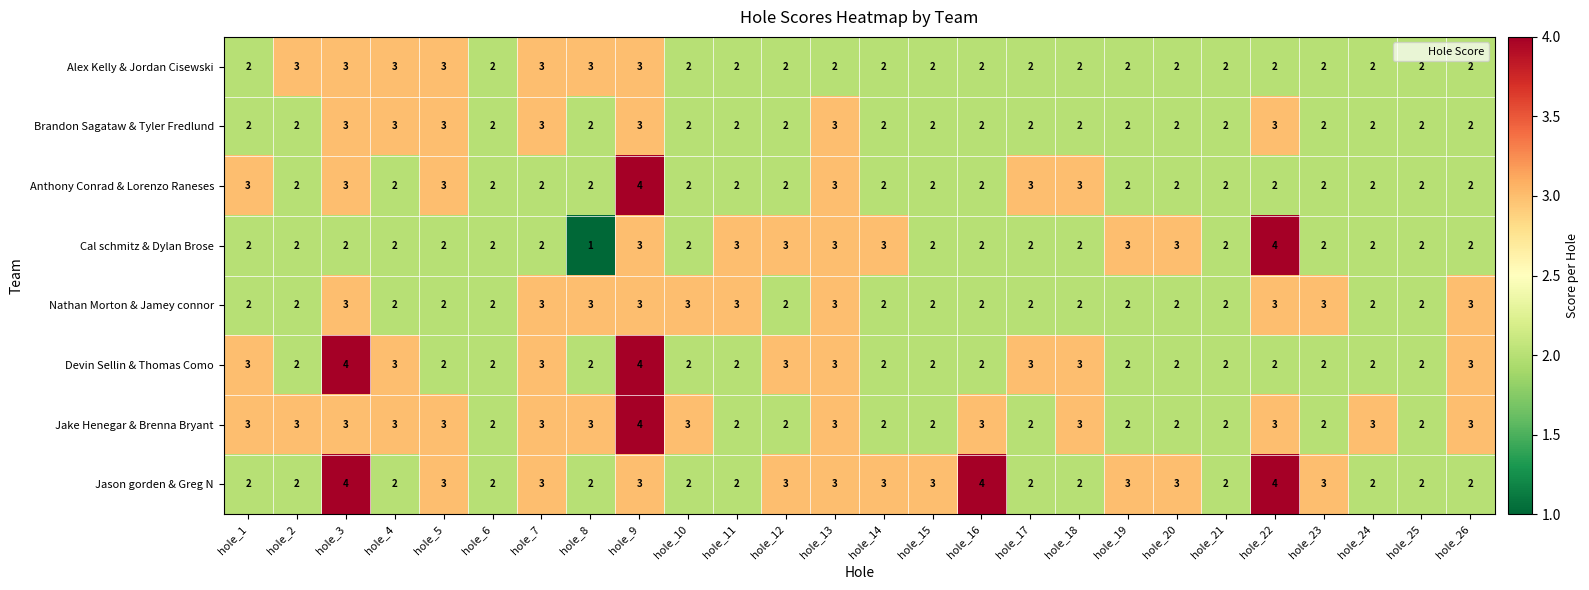

What is the total value across all series at hole_5?

21